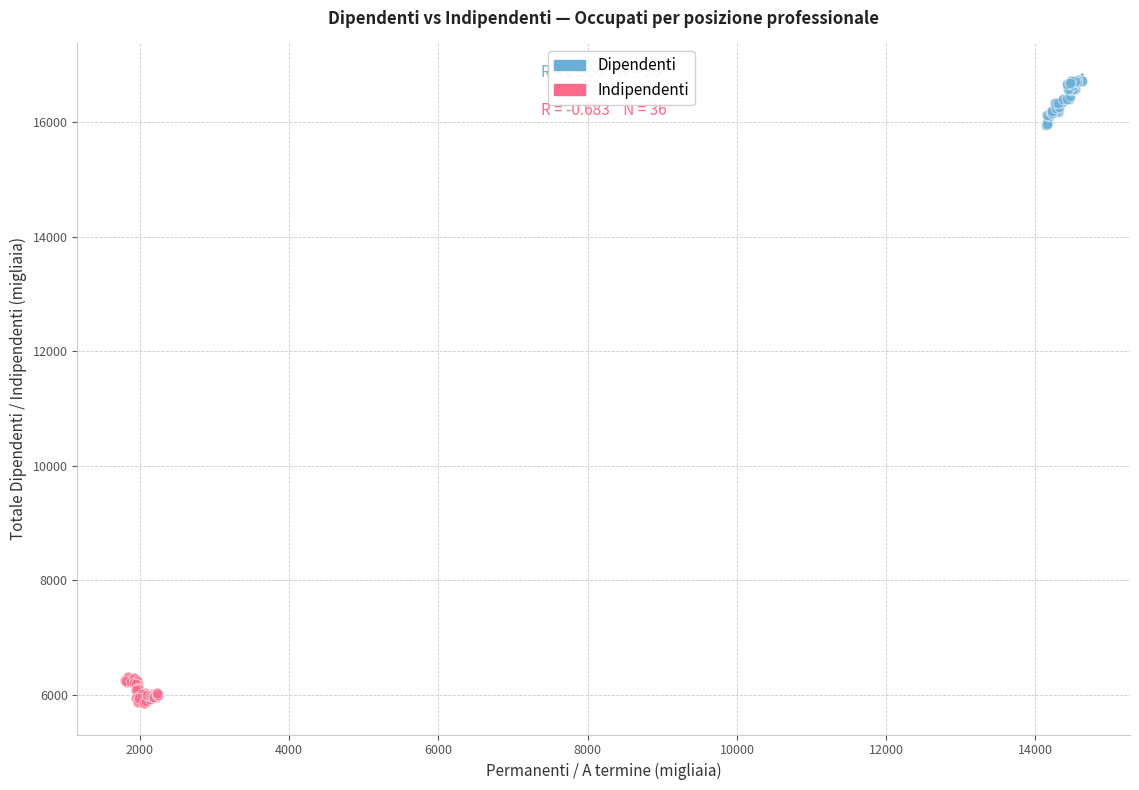

Which series reaches the minimum Y coordinate?

Indipendenti